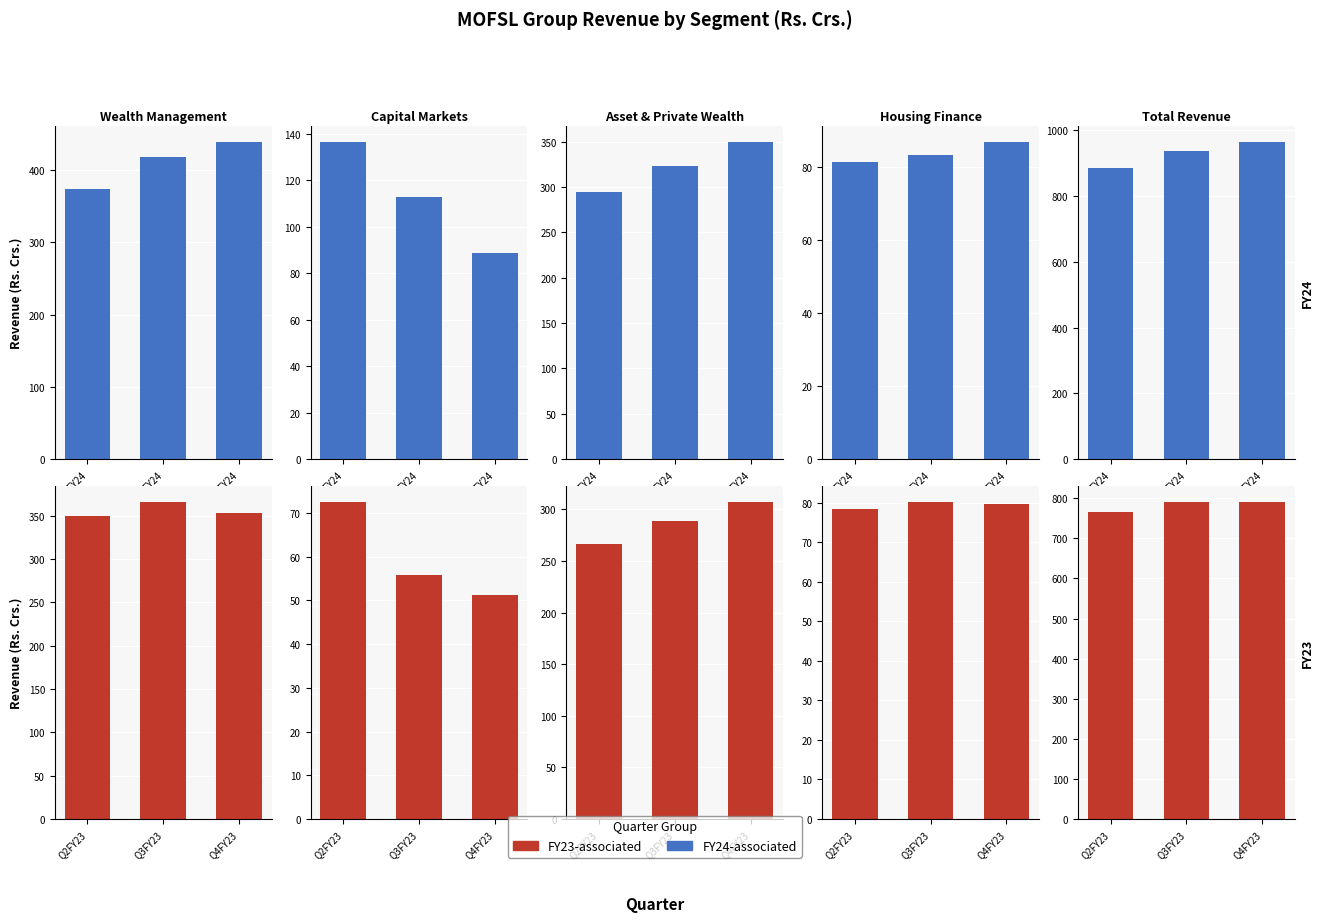

What position from the right is Q1FY24?

3